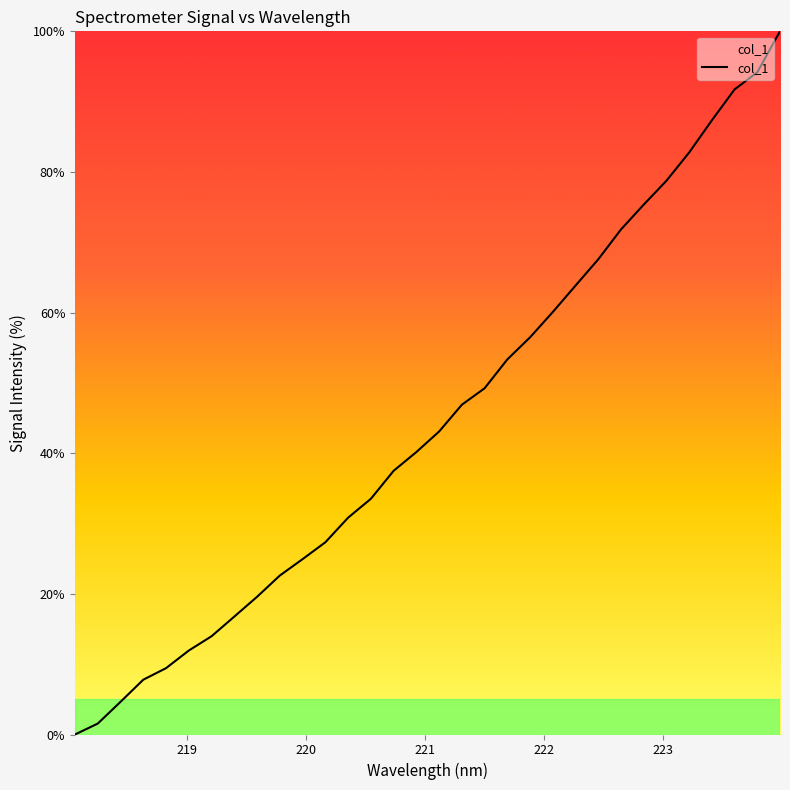

What is the maximum value shown in the chart?

100.0